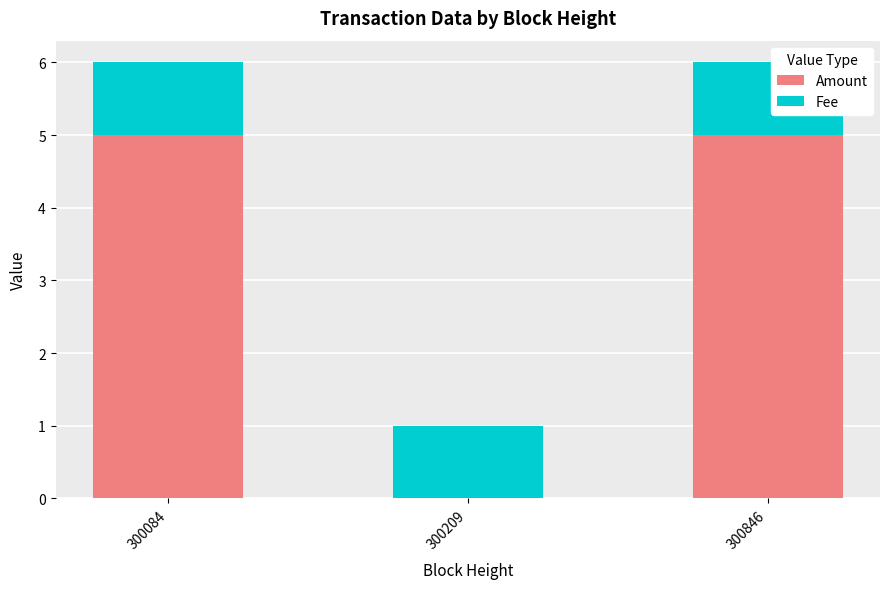

Reading right to left, list the values for the Amount series.

300846=5	300209=0	300084=5